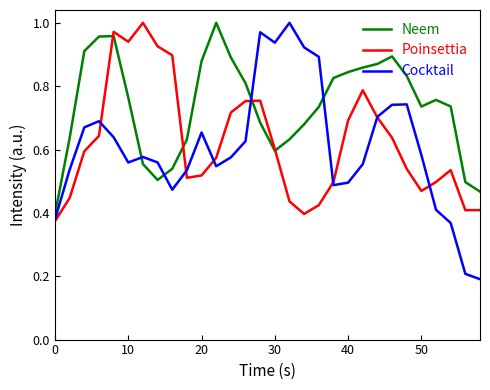

True or false: Cocktail and Neem cross at least once.

True